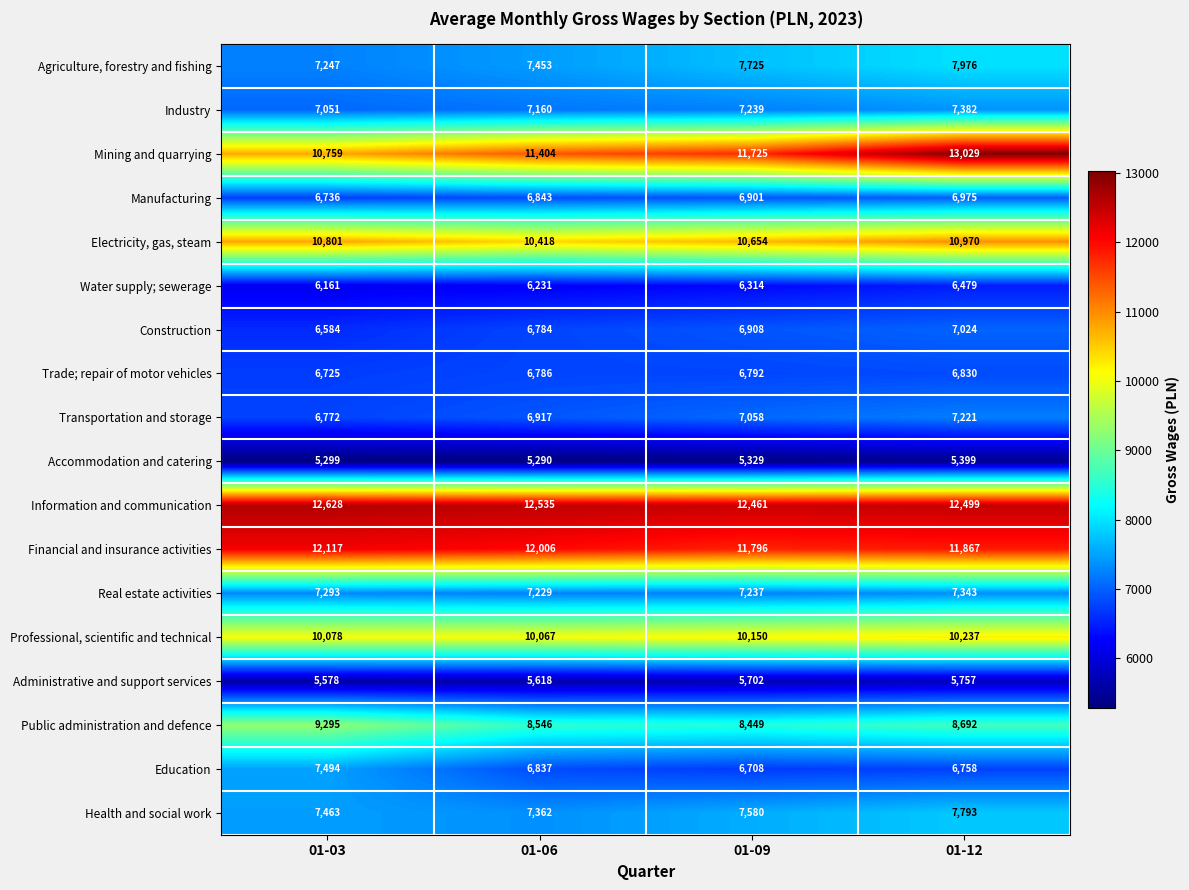

Which series has the largest total across all categories?

Information and communication